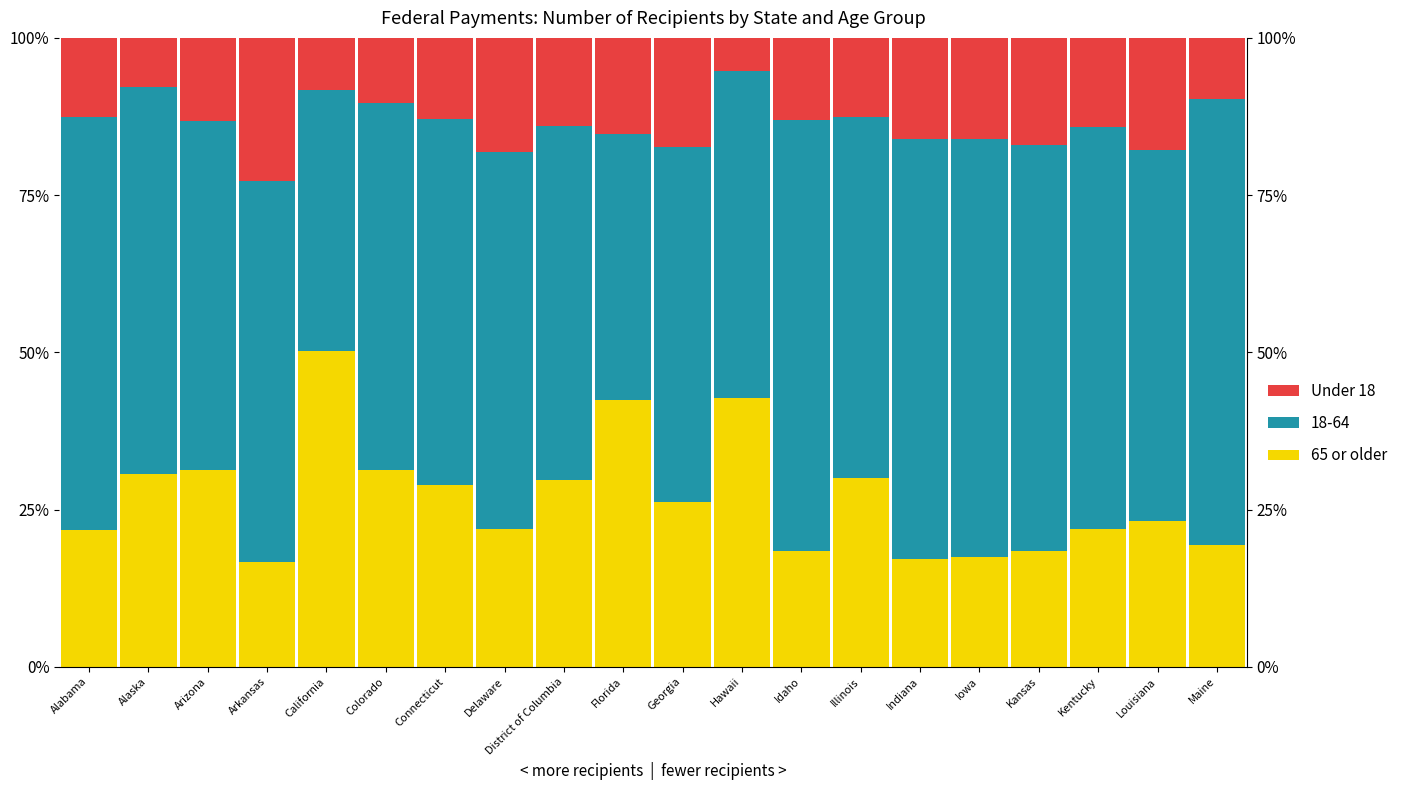

At which label does 65 or older reach its minimum?

Arkansas